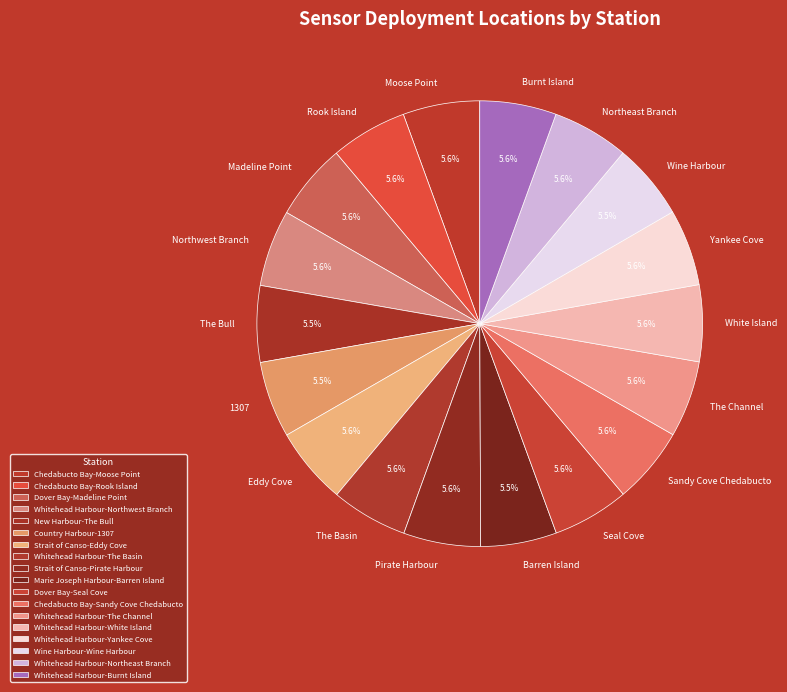

What percentage do The Bull and White Island together represent?

11.1%